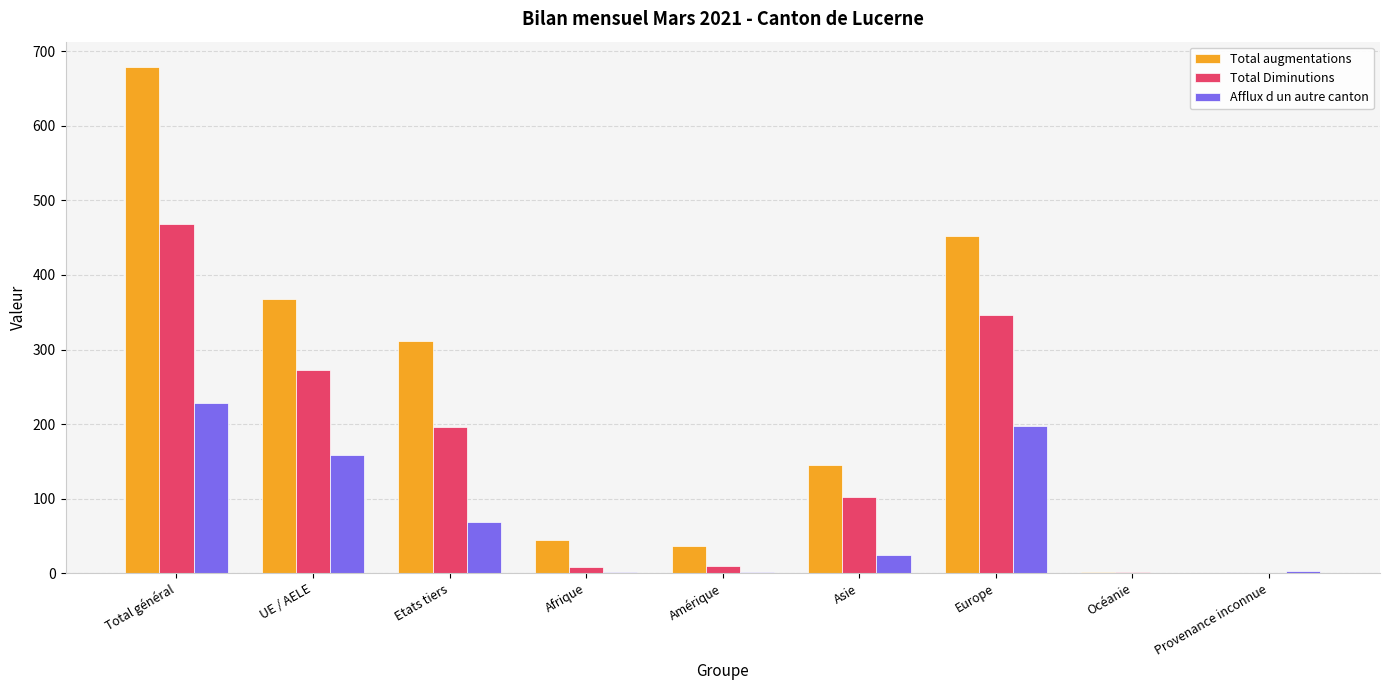

Count the number of data series in this chart.

3